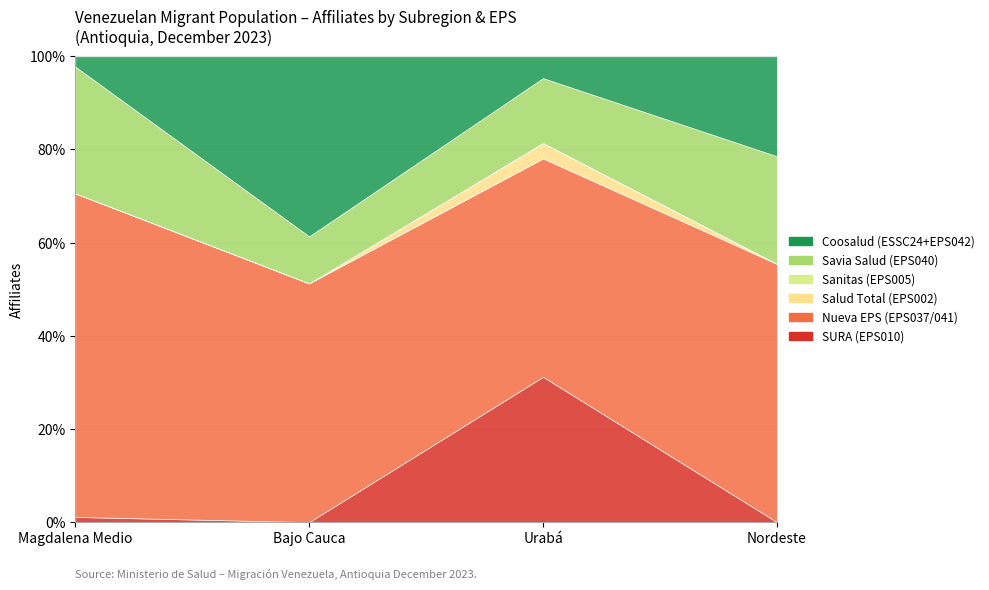

The Nueva EPS (EPS037/041) series shows 60 at Magdalena Medio. True or false?

False